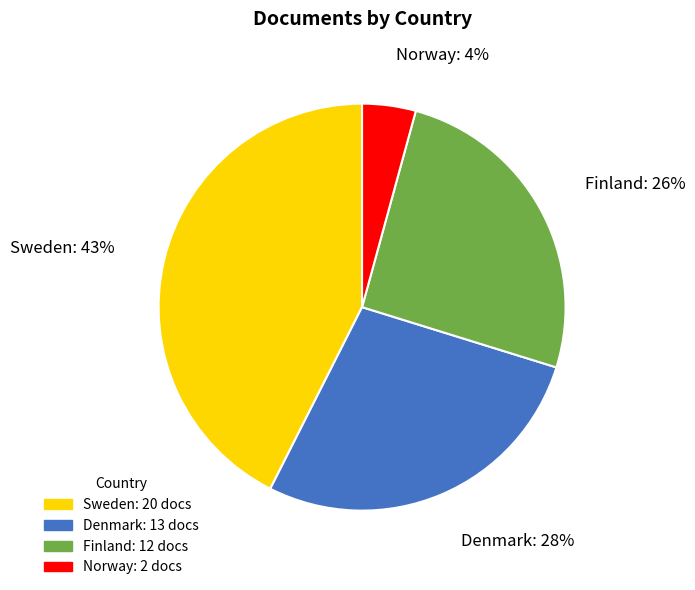

True or false: Finland accounts for 26% of the total.

True